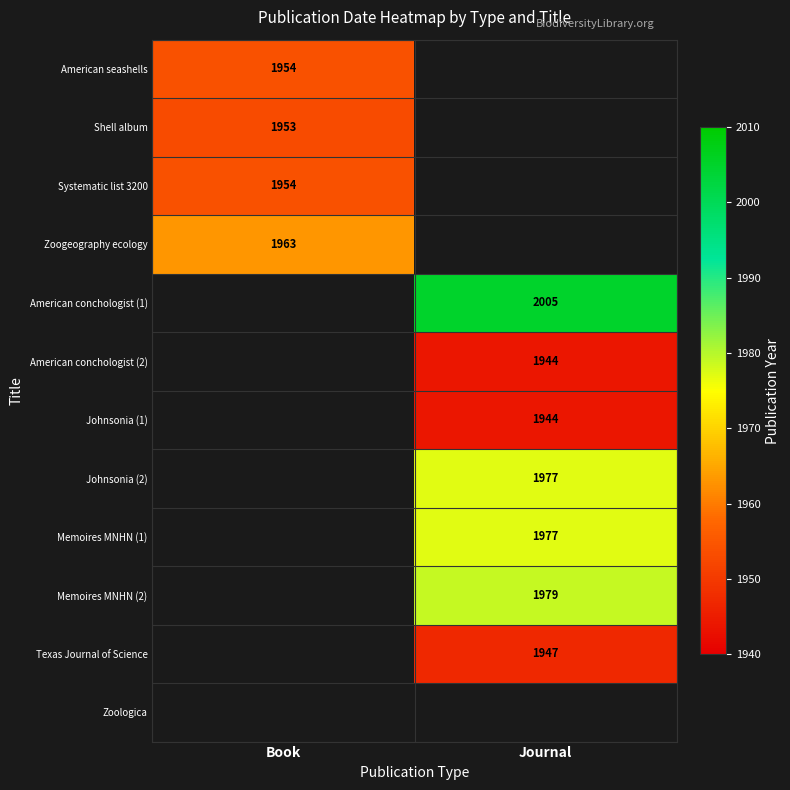

What is the minimum value shown in the chart?

1944.0